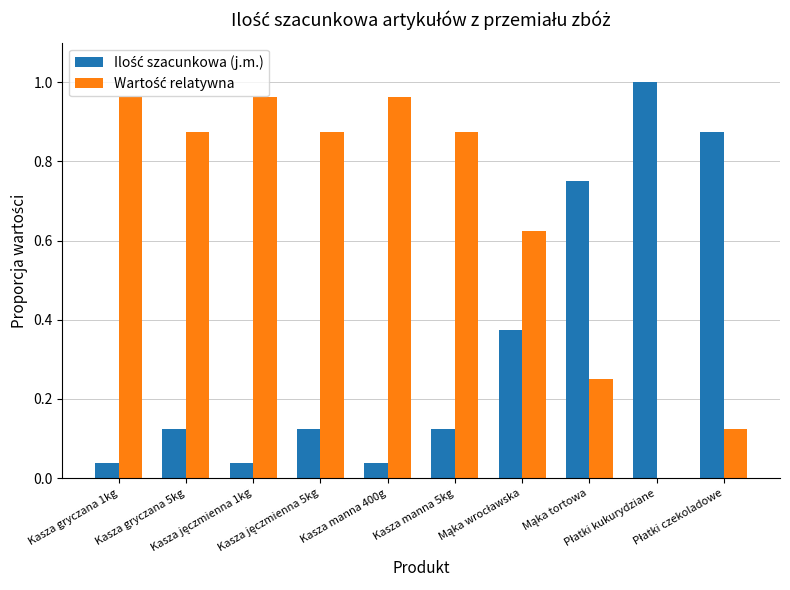

How many groups of bars are there?

10